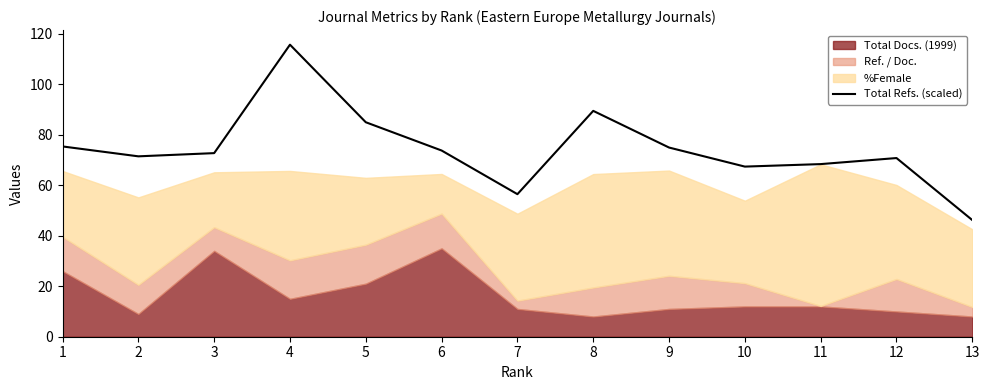

What is the smallest value displayed?

46.2